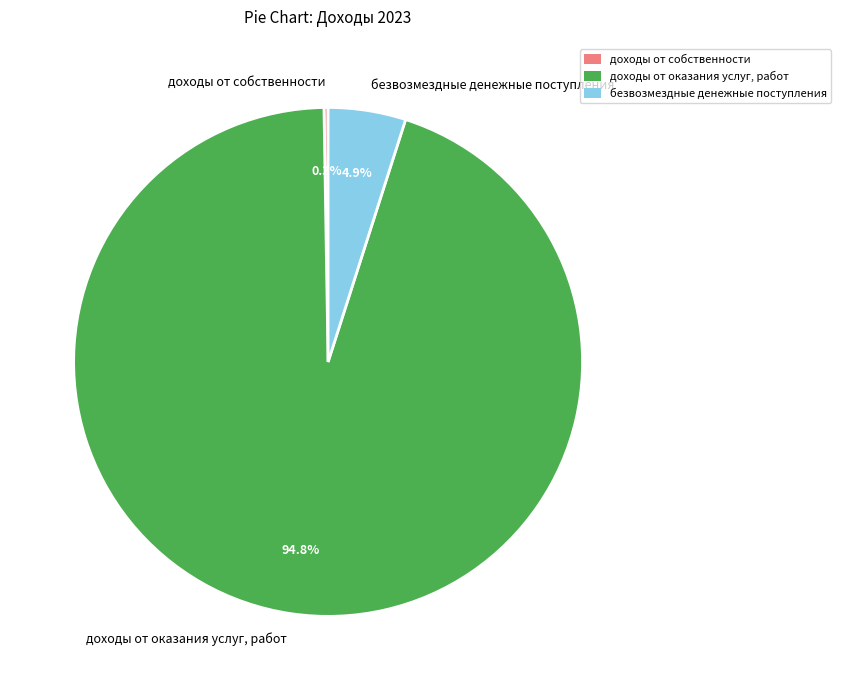

What percentage is the доходы от оказания услуг, работ slice, to the nearest percent?

95%